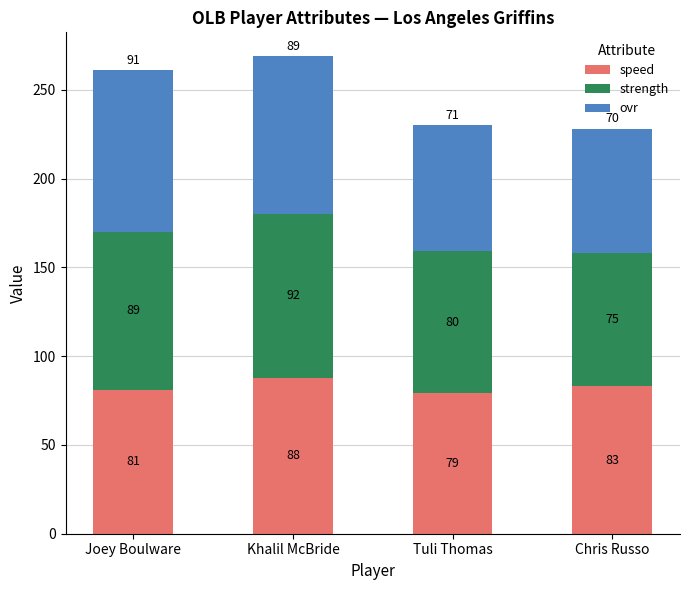

What is the minimum value for speed?

79